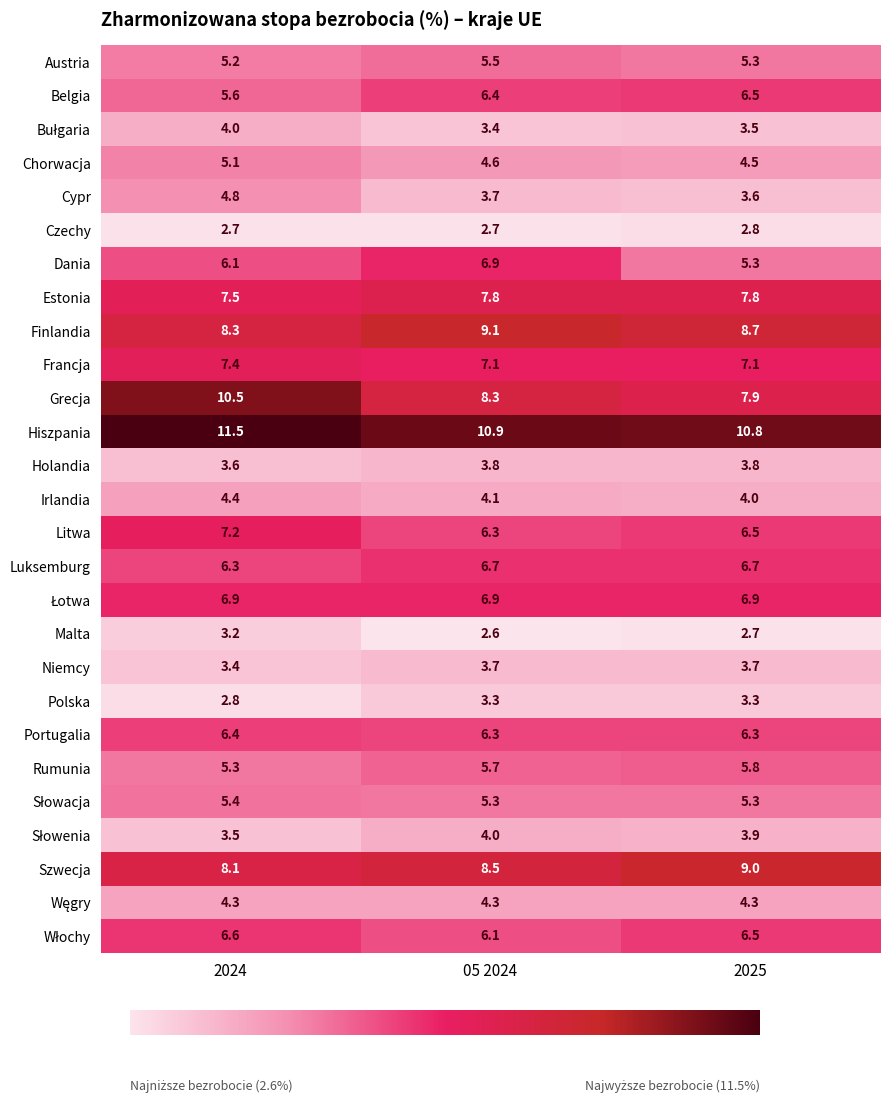

What is the approximate value of Belgia at 05 2024?

6.4